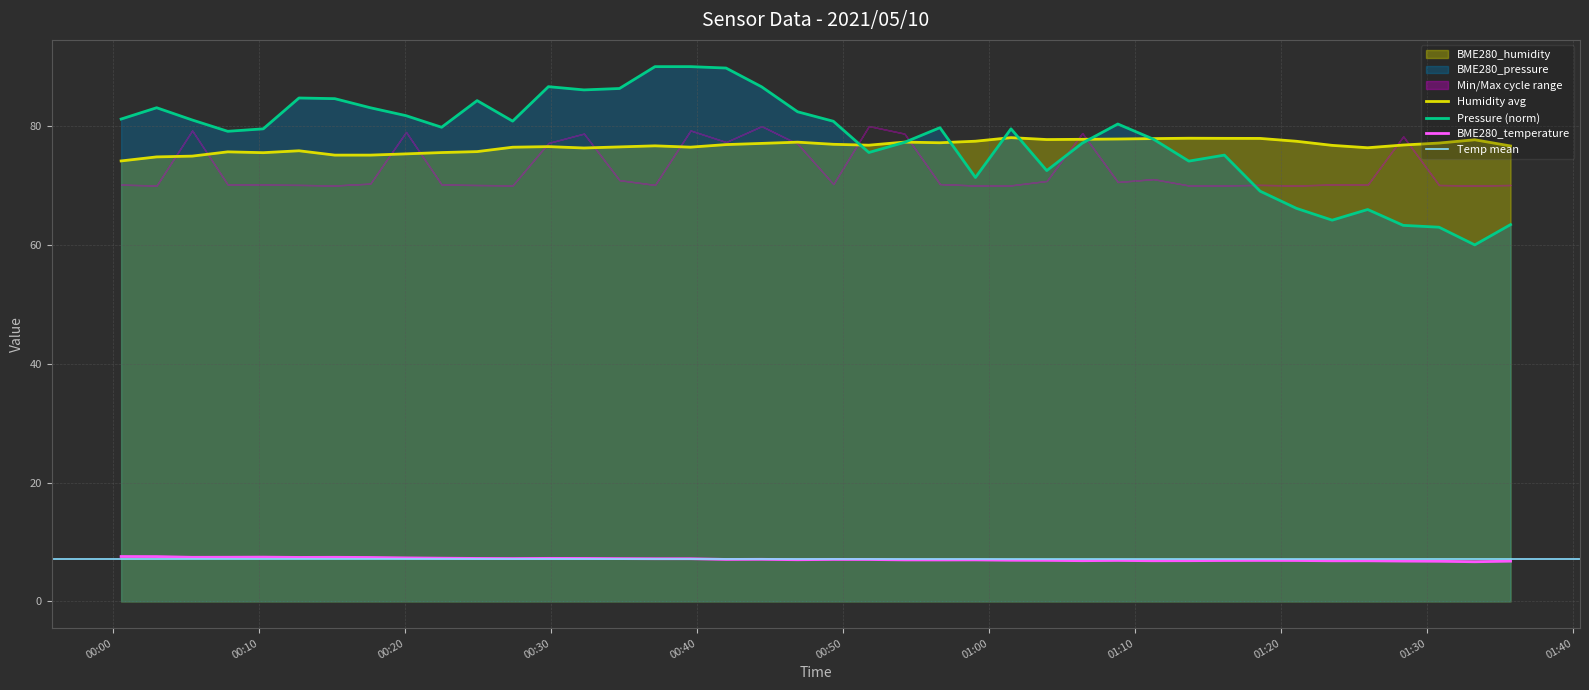

Which series changed the most between 2021/05/10 00:41:58 and 2021/05/10 01:16:06?

BME280_pressure_norm